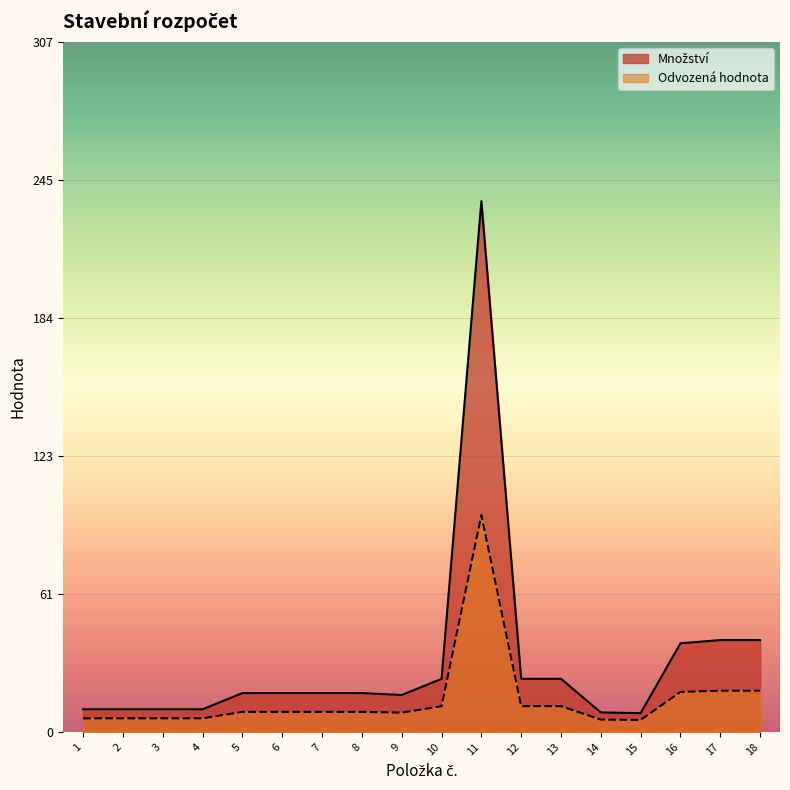

Which category has the highest value in the Odvozená hodnota series?

11